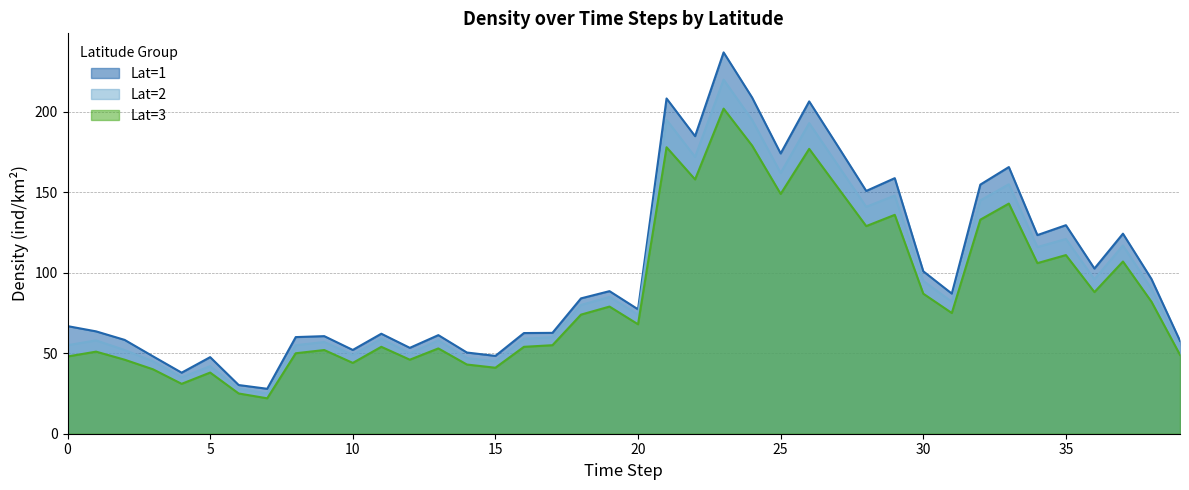

Reading right to left, list all the values displayed in this chart.

Lat=1: 39=57.7	38=96.1	37=124.3	36=102.6	35=129.6	34=123.4	33=165.7	32=154.8	31=87.1	30=100.9	29=158.8	28=150.8	27=178.8	26=206.5	25=174.1	24=208.9	23=236.9	22=184.9	21=208.3	20=77.3	19=88.6	18=84.1	17=62.7	16=62.6	15=48.4	14=50.5	13=61.3	12=53.4	11=62.1	10=52.1	9=60.6	8=60.0	7=27.9	6=30.2	5=47.6	4=37.9	3=48.1	2=58.3	1=63.6	0=66.9
Lat=2: 39=54.0	38=90.0	37=117.0	36=96.0	35=121.0	34=116.0	33=155.0	32=145.0	31=82.0	30=95.0	29=148.0	28=141.0	27=167.0	26=193.0	25=162.0	24=195.0	23=220.0	22=172.0	21=195.0	20=74.0	19=85.0	18=80.0	17=60.0	16=59.0	15=45.0	14=47.0	13=58.0	12=50.0	11=59.0	10=49.0	9=57.0	8=55.0	7=25.0	6=28.0	5=42.0	4=35.0	3=45.0	2=52.0	1=58.0	0=55.0
Lat=3: 39=49.0	38=82.0	37=107.0	36=88.0	35=111.0	34=106.0	33=143.0	32=133.0	31=75.0	30=87.0	29=136.0	28=129.0	27=153.0	26=177.0	25=149.0	24=179.0	23=202.0	22=158.0	21=178.0	20=68.0	19=79.0	18=74.0	17=55.0	16=54.0	15=41.0	14=43.0	13=53.0	12=46.0	11=54.0	10=44.0	9=52.0	8=50.0	7=22.0	6=25.0	5=38.0	4=31.0	3=40.0	2=46.0	1=51.0	0=48.0